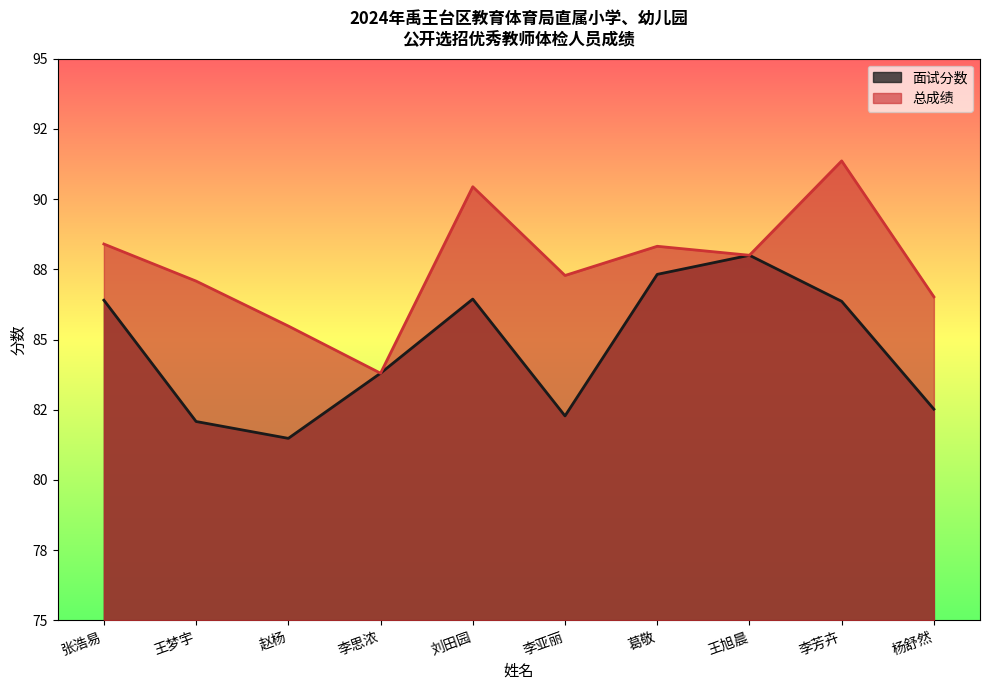

Count the number of data series in this chart.

2